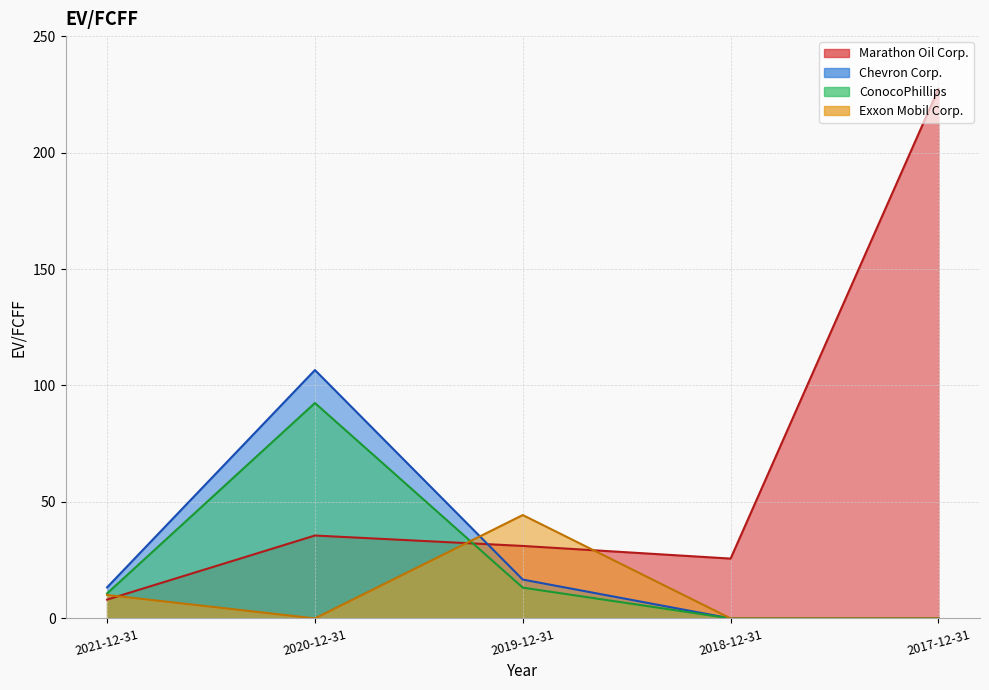

The ConocoPhillips series shows 19.2 at 2019-12-31. True or false?

False